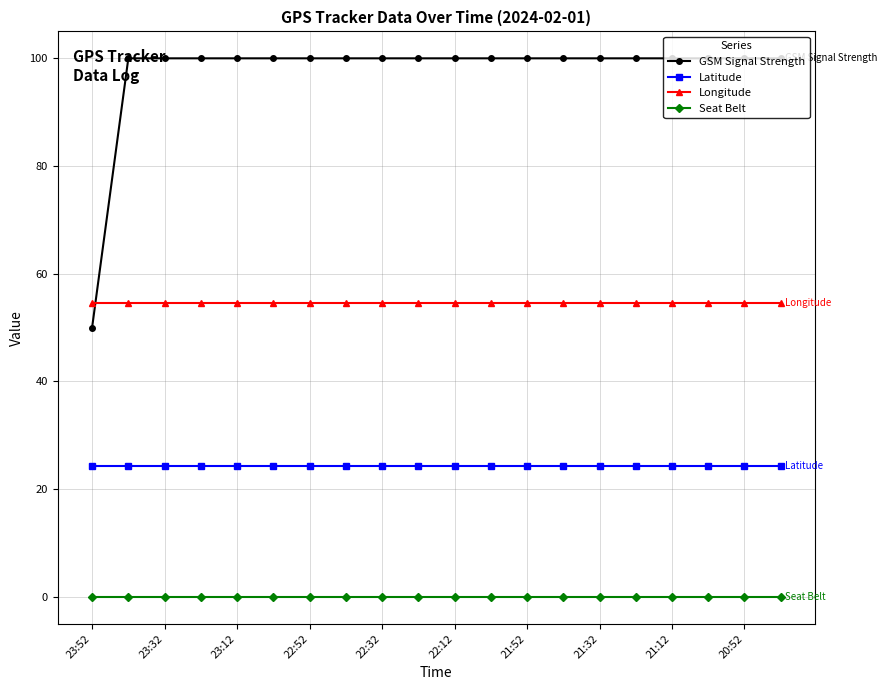

At how many categories does at least one series exceed 39?

20